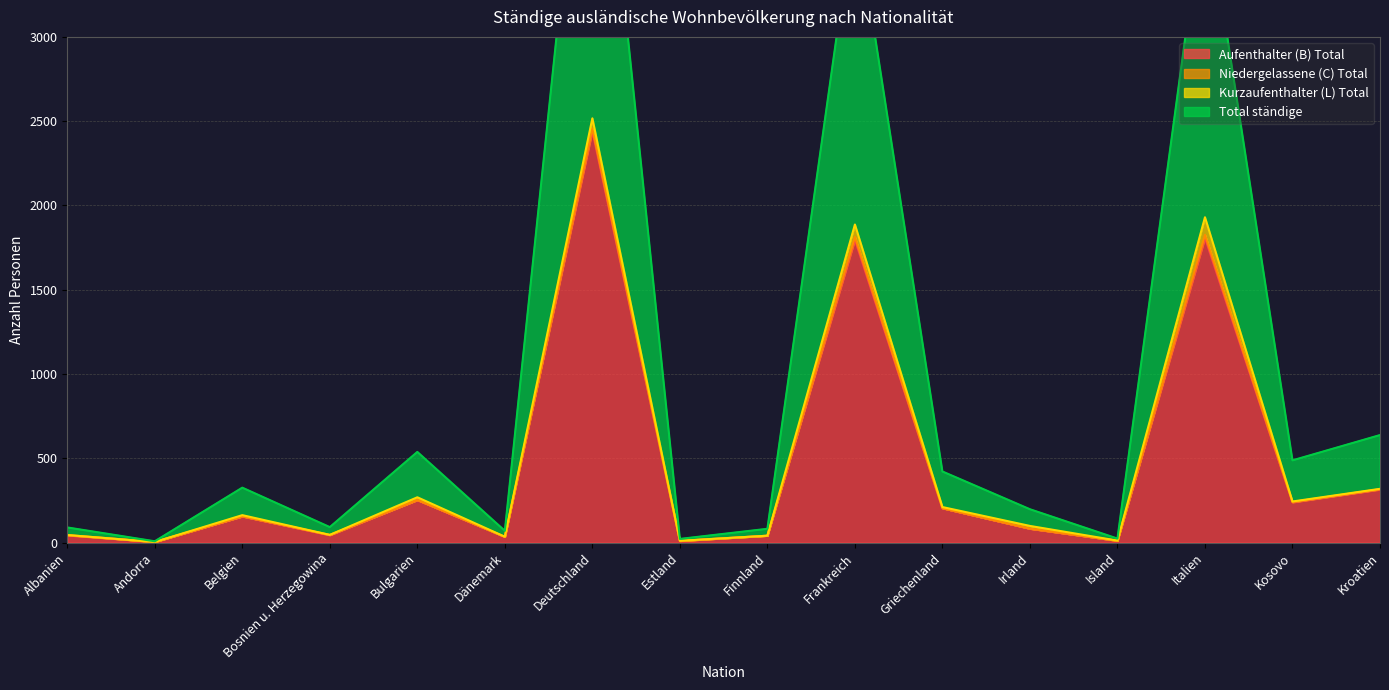

True or false: Aufenthalter (B) Total and Total ständige cross at least once.

False